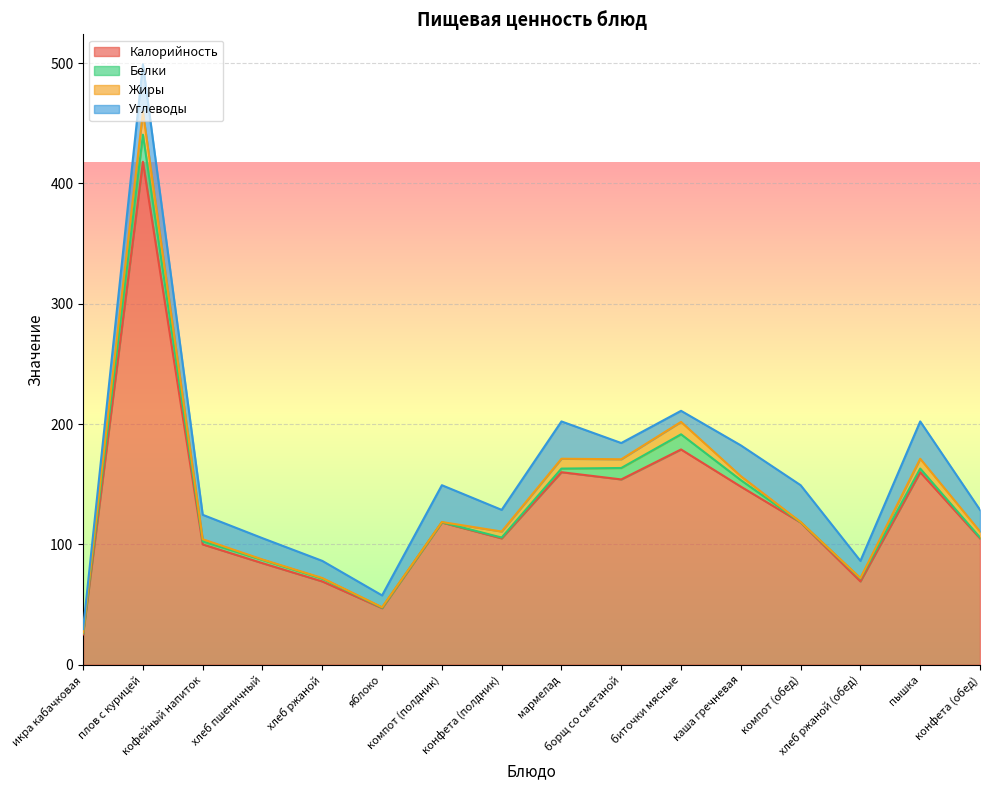

What is the difference between the maximum and minimum values in the Жиры series?

18.7